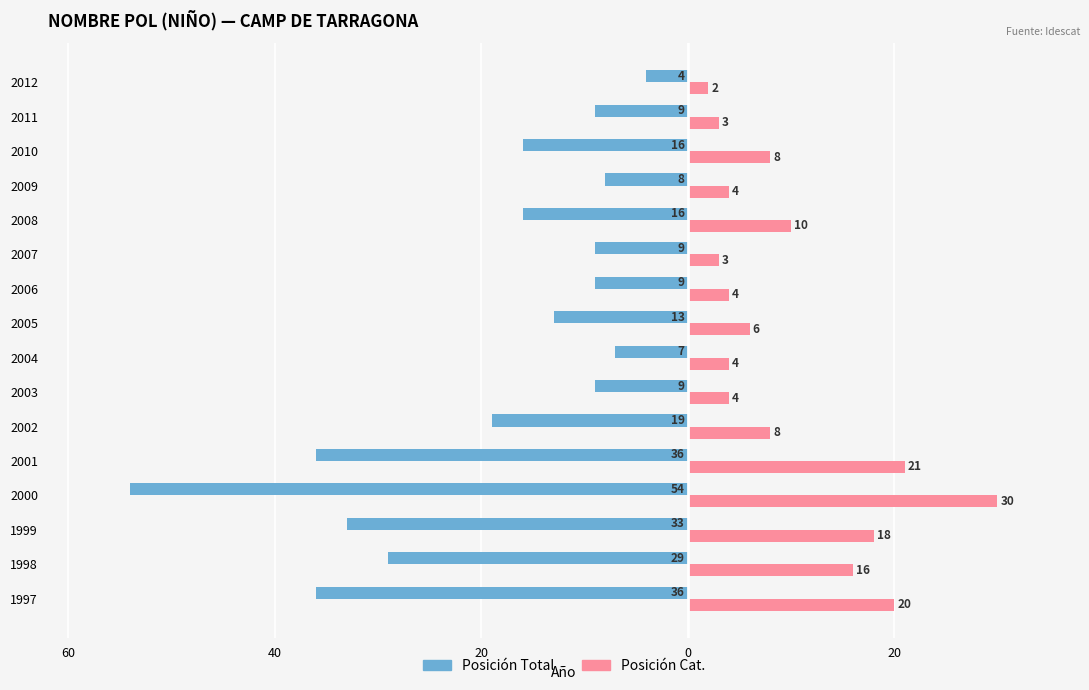

What are all the series names shown in the legend?

Posición Total, Posición Cat.